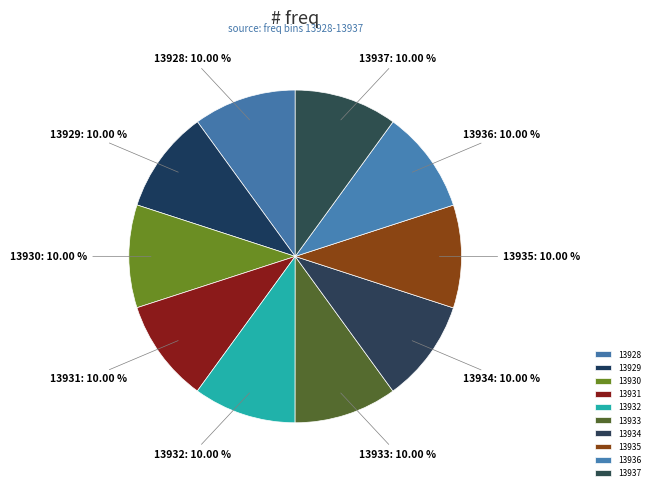

Is the sum of 13936 and 13935 greater than half?

No